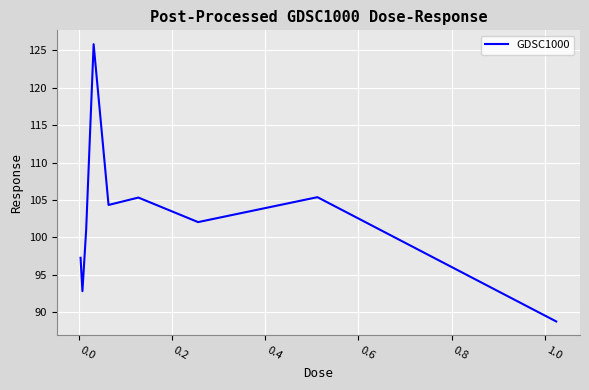

What is the difference between the maximum and minimum values?

37.0